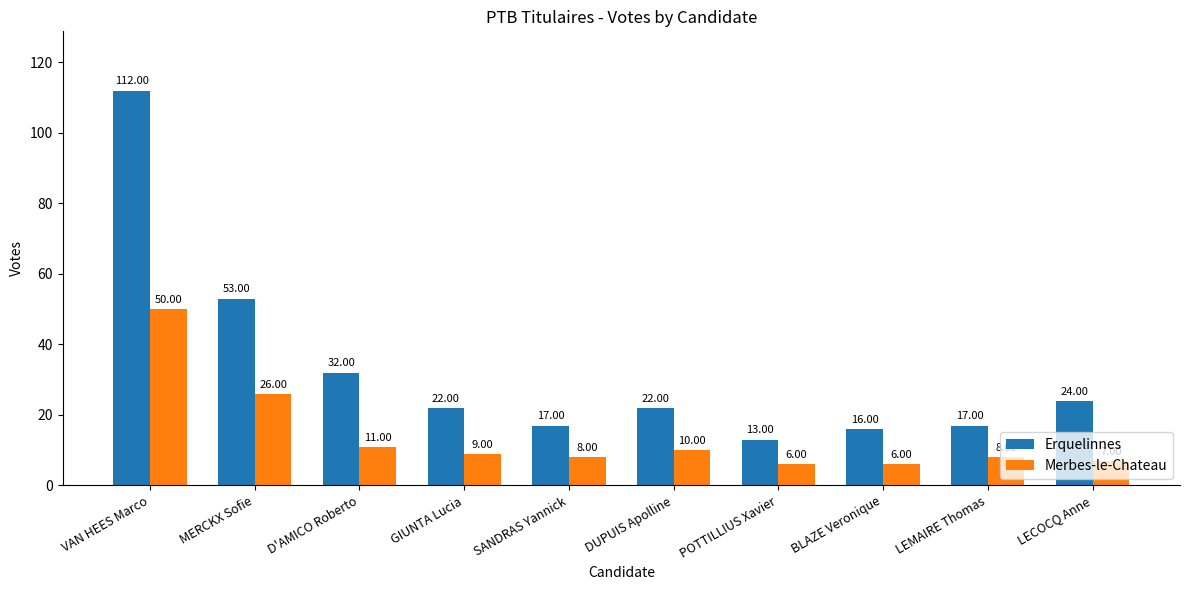

Reading left to right, transcribe all the data shown in this chart.

Erquelinnes: 112	53	32	22	17	22	13	16	17	24
Merbes-le-Chateau: 50	26	11	9	8	10	6	6	8	7